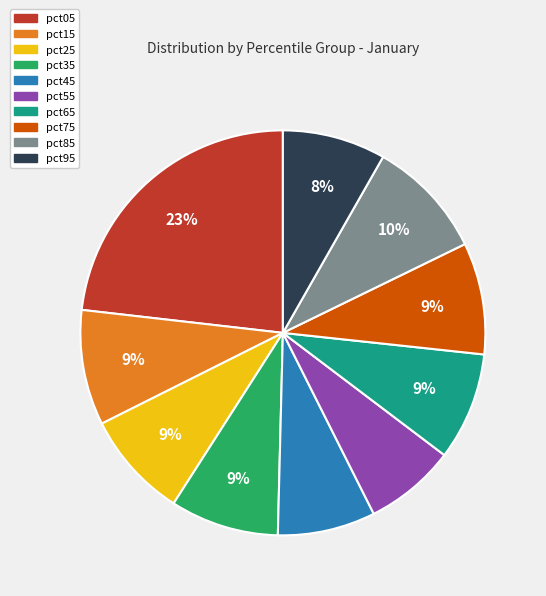

How many segments does this pie chart have?

10